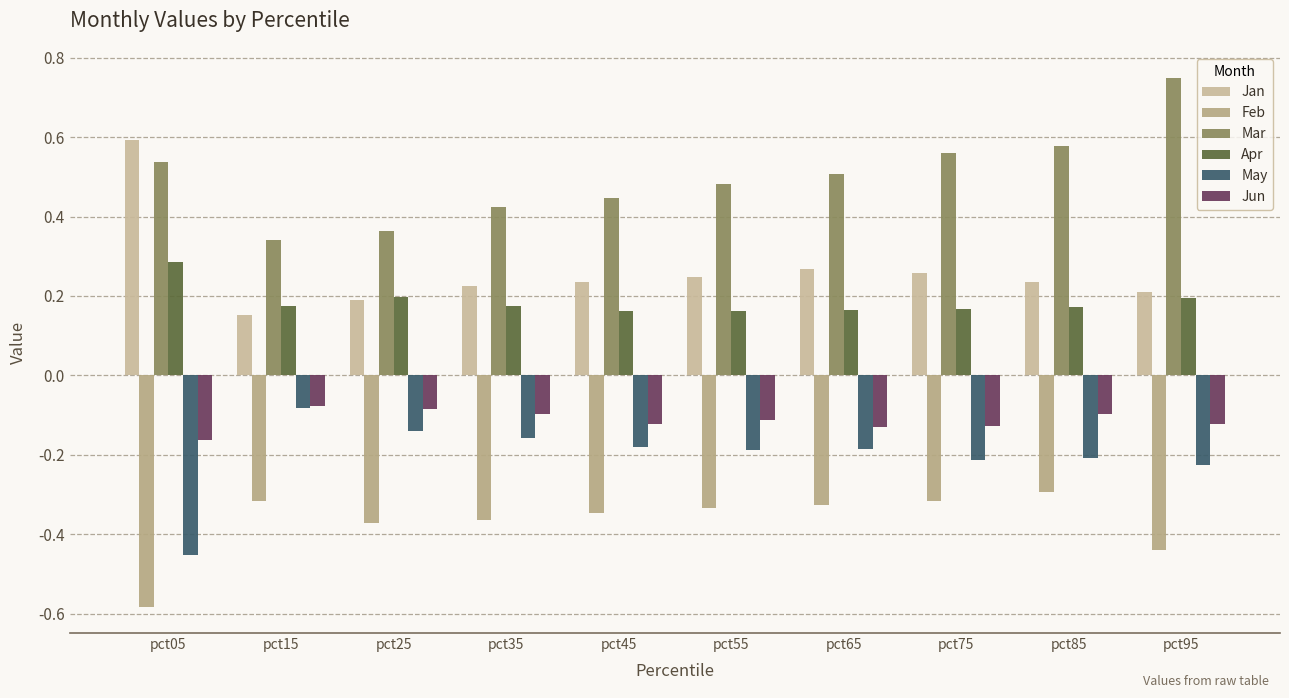

Reading left to right, transcribe all the data shown in this chart.

Jan: 0.6	0.2	0.2	0.2	0.2	0.2	0.3	0.3	0.2	0.2
Feb: -0.6	-0.3	-0.4	-0.4	-0.3	-0.3	-0.3	-0.3	-0.3	-0.4
Mar: 0.5	0.3	0.4	0.4	0.4	0.5	0.5	0.6	0.6	0.7
Apr: 0.3	0.2	0.2	0.2	0.2	0.2	0.2	0.2	0.2	0.2
May: -0.5	-0.1	-0.1	-0.2	-0.2	-0.2	-0.2	-0.2	-0.2	-0.2
Jun: -0.2	-0.1	-0.1	-0.1	-0.1	-0.1	-0.1	-0.1	-0.1	-0.1